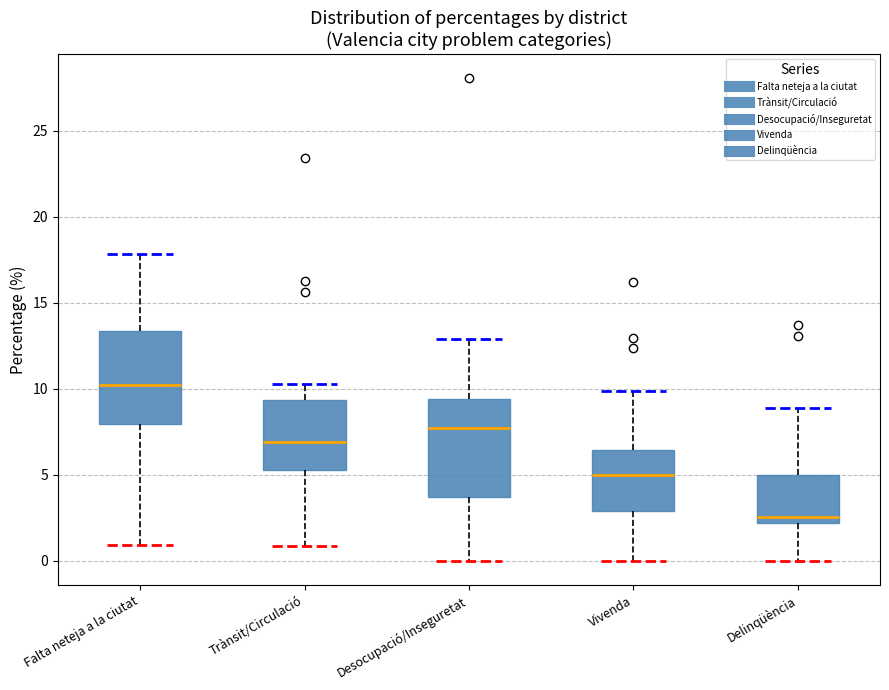

Where does the upper whisker of the box for Vivenda end on the y-axis? The values are not printed on the chart, so give them approximately, as read against the axis.

10.0